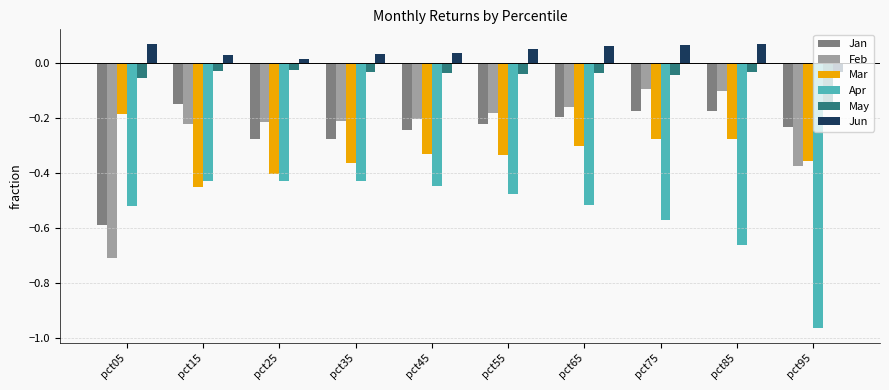

What is the difference between the maximum and minimum values in the Mar series?

0.3